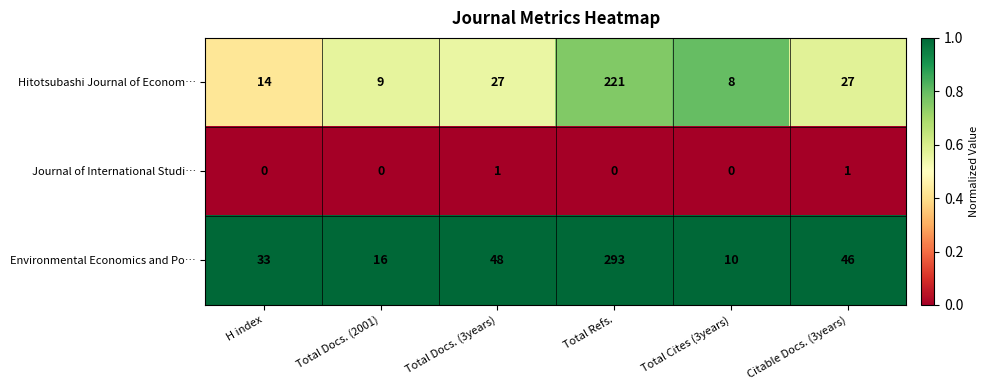

Reading left to right, transcribe all the data shown in this chart.

Hitotsubashi Journal of Econom…: H index=14	Total Docs. (2001)=9	Total Docs. (3years)=27	Total Refs.=221	Total Cites (3years)=8	Citable Docs. (3years)=27
Journal of International Studi…: H index=0	Total Docs. (2001)=0	Total Docs. (3years)=1	Total Refs.=0	Total Cites (3years)=0	Citable Docs. (3years)=1
Environmental Economics and Po…: H index=33	Total Docs. (2001)=16	Total Docs. (3years)=48	Total Refs.=293	Total Cites (3years)=10	Citable Docs. (3years)=46